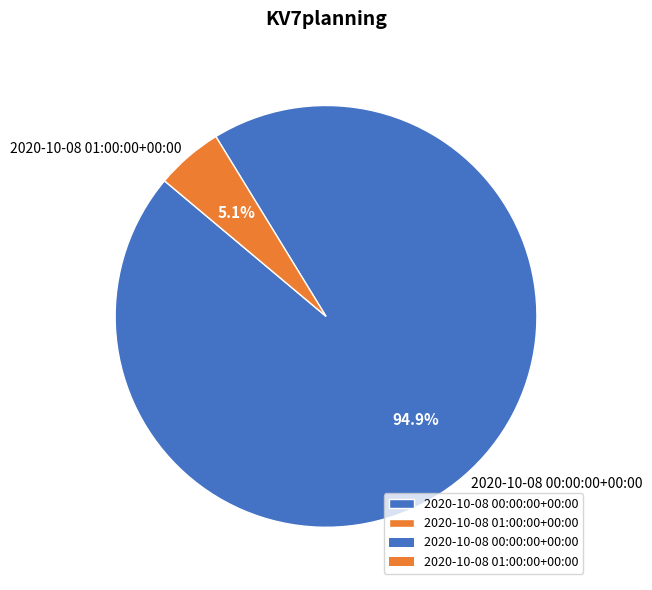

True or false: 2020-10-08 01:00:00+00:00 accounts for 11% of the total.

False